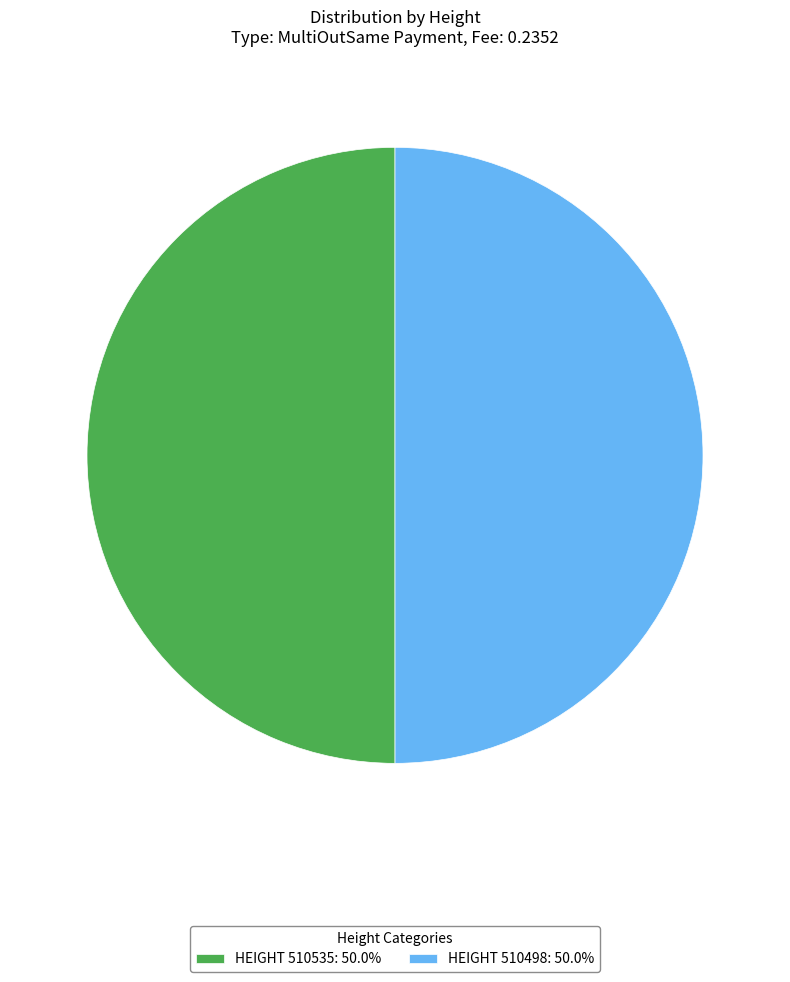

Is the sum of HEIGHT 510535: 50.0% and HEIGHT 510498: 50.0% greater than half?

Yes